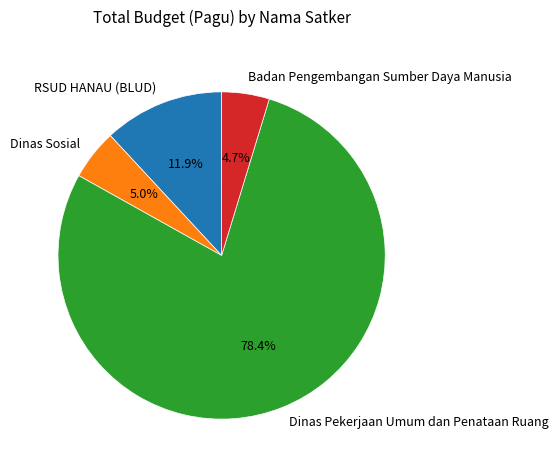

Is Badan Pengembangan Sumber Daya Manusia the majority of the pie?

No